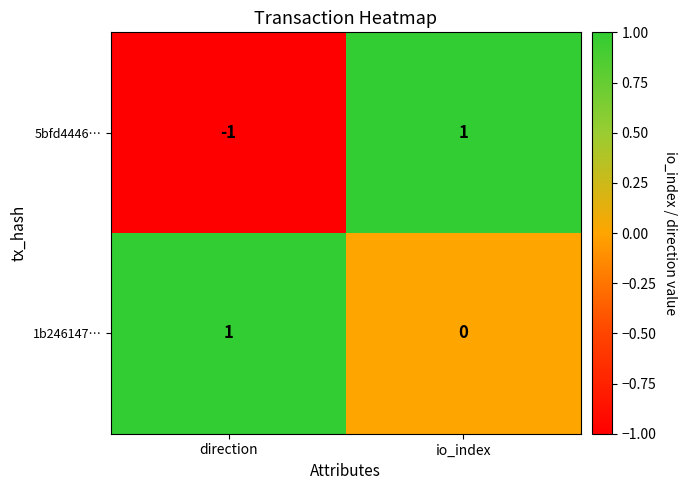

Rank the series by their average value, from highest to lowest.

1b246147…, 5bfd4446…